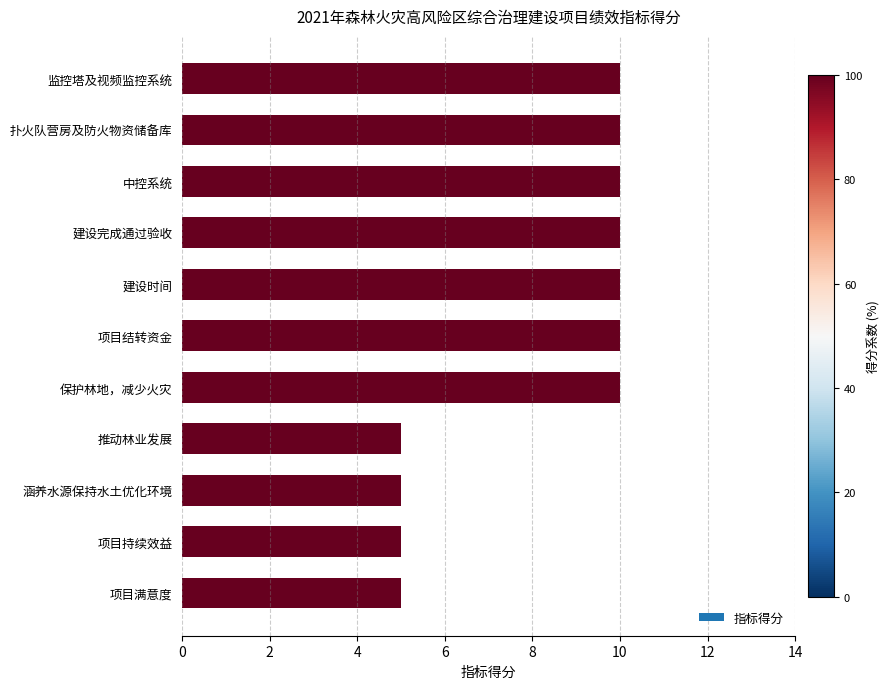

Read the value at 中控系统.

10